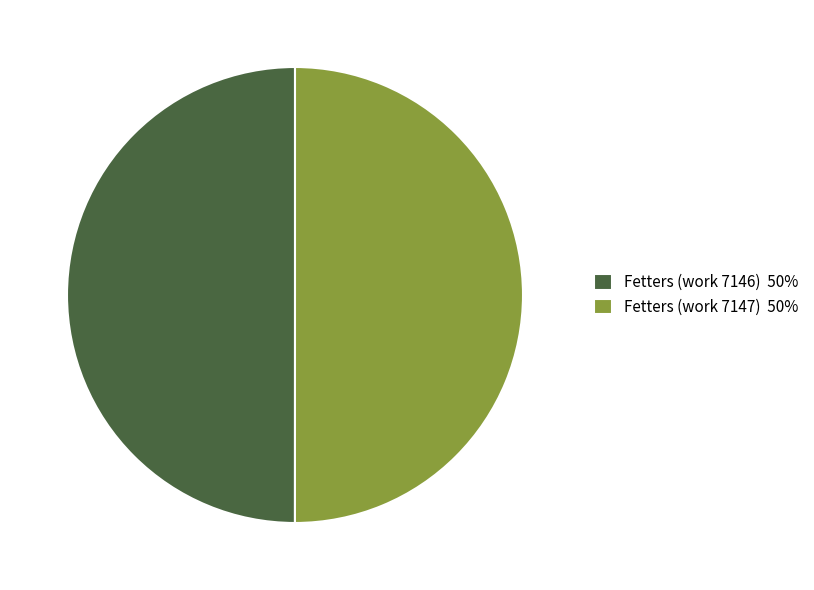

How many slices are in this pie chart?

2